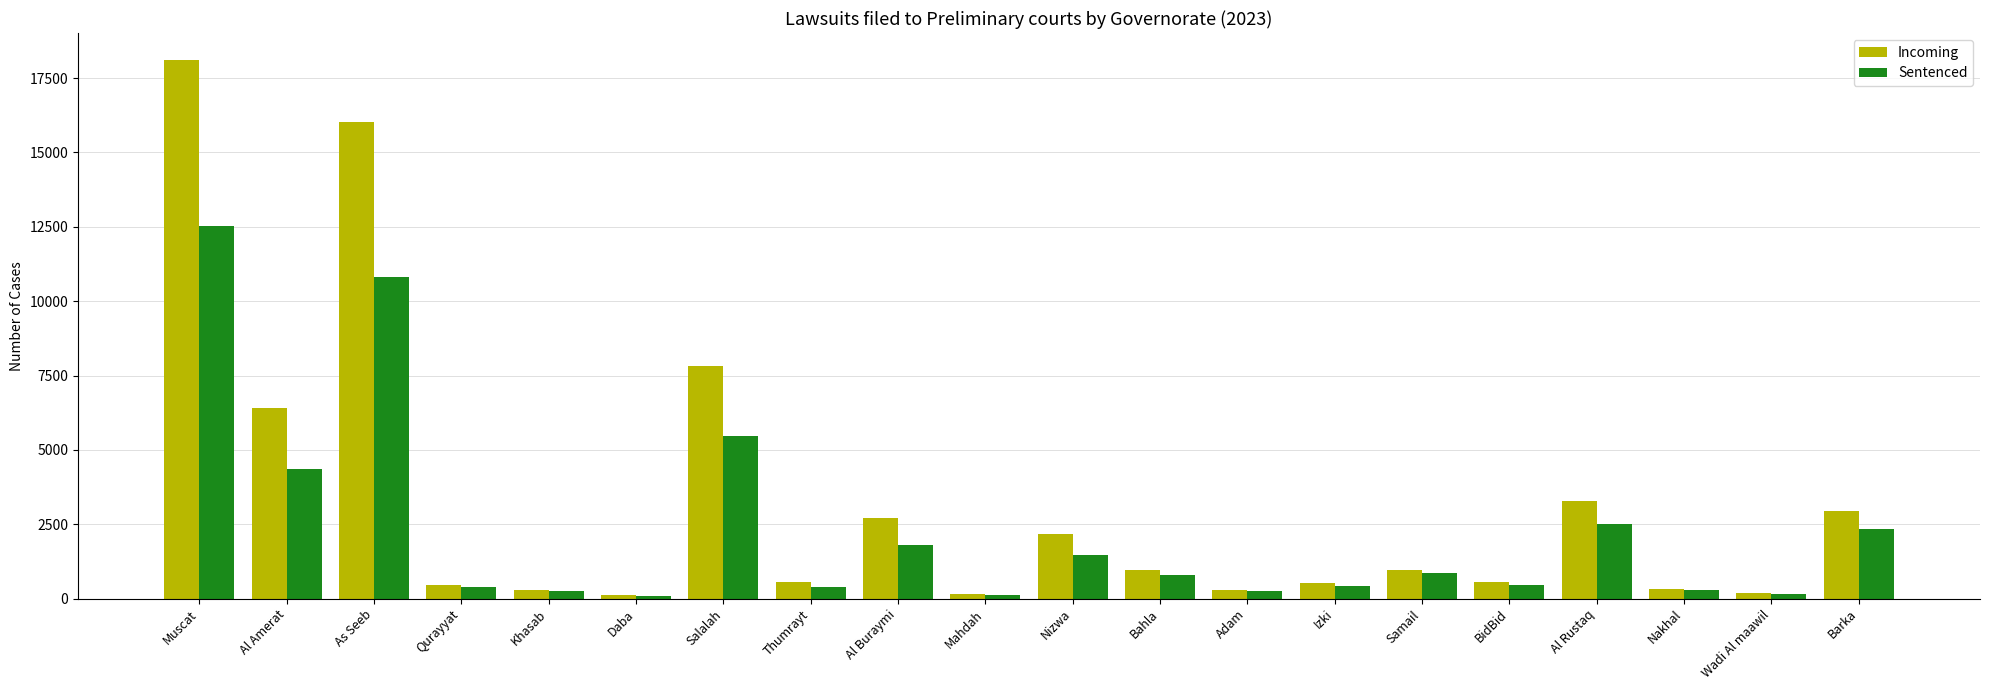

How many bars are there in total?

40